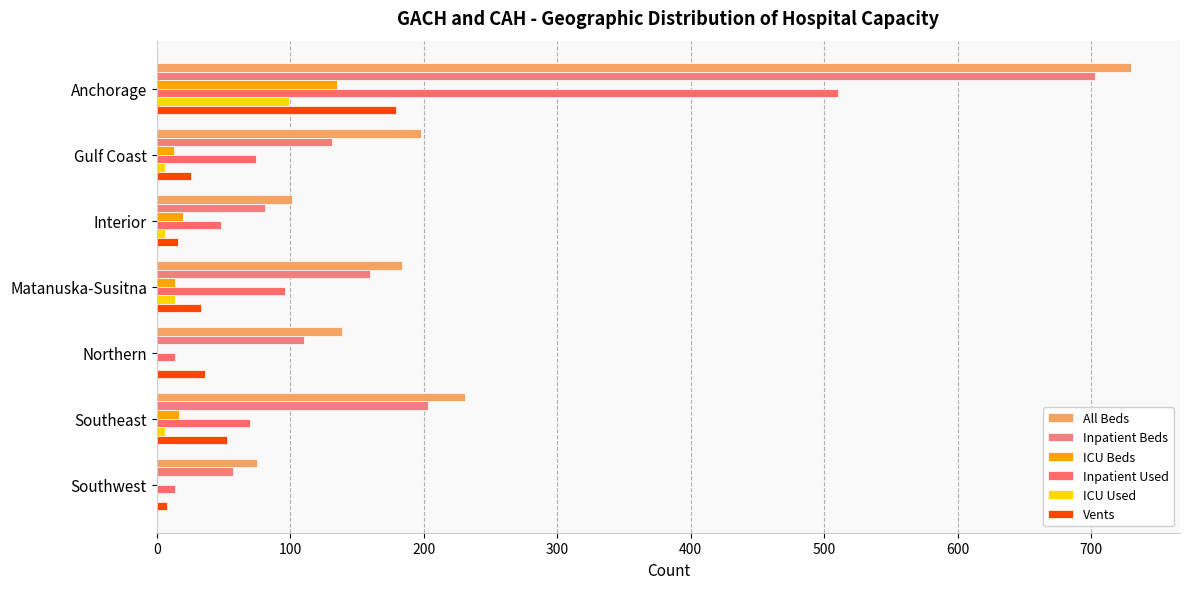

How many series are shown in this chart?

6